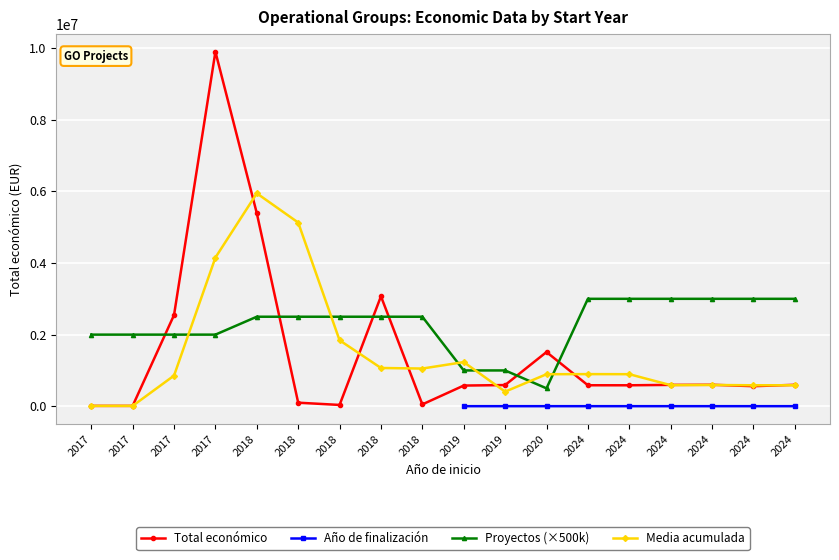

What is the minimum value for Total económico?

10000.0